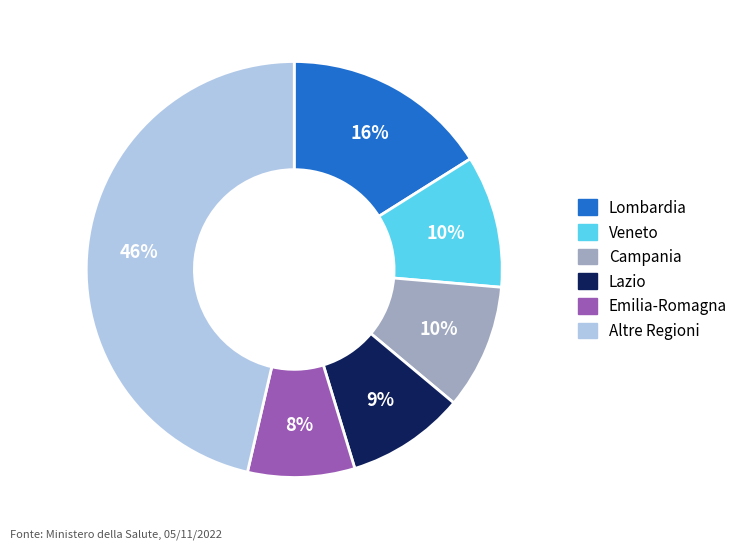

To the nearest percent, what is the average slice percentage?

17%